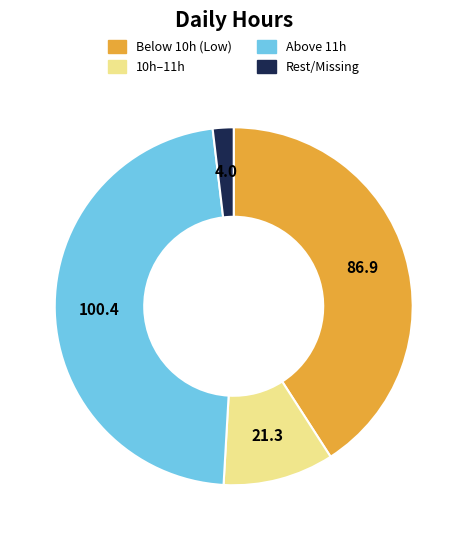

Is there any slice that represents more than half of the pie?

No